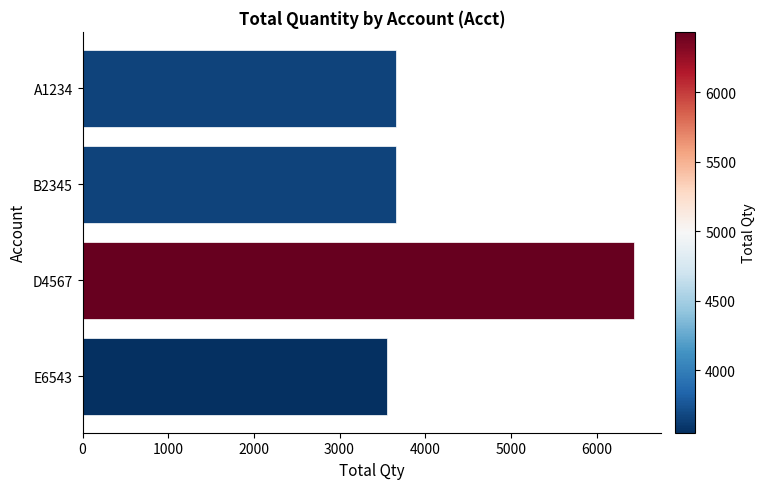

Reading top to bottom, transcribe all the data shown in this chart.

3658	3658	6436	3552